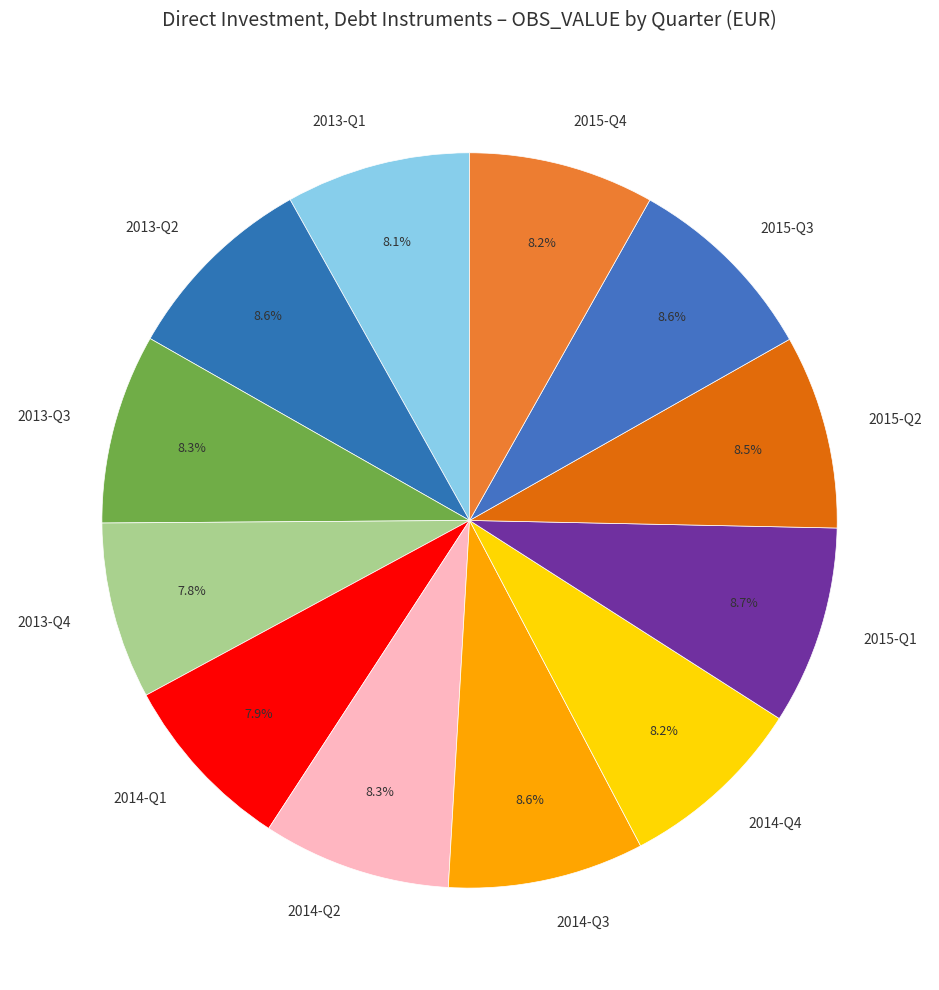

What percentage do 2014-Q3 and 2014-Q1 together represent?

16.5%